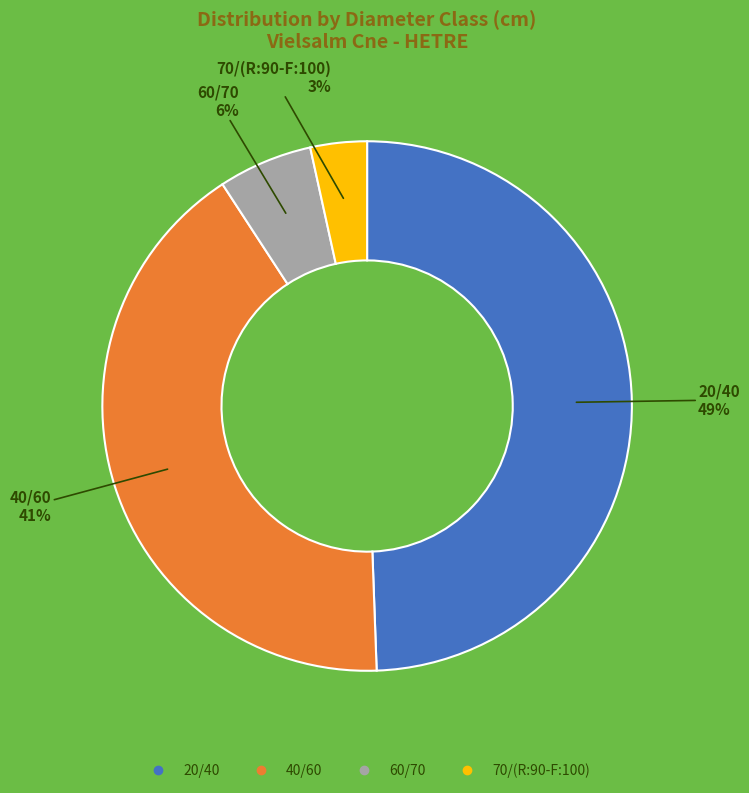

To the nearest percent, what is the average slice percentage?

25%